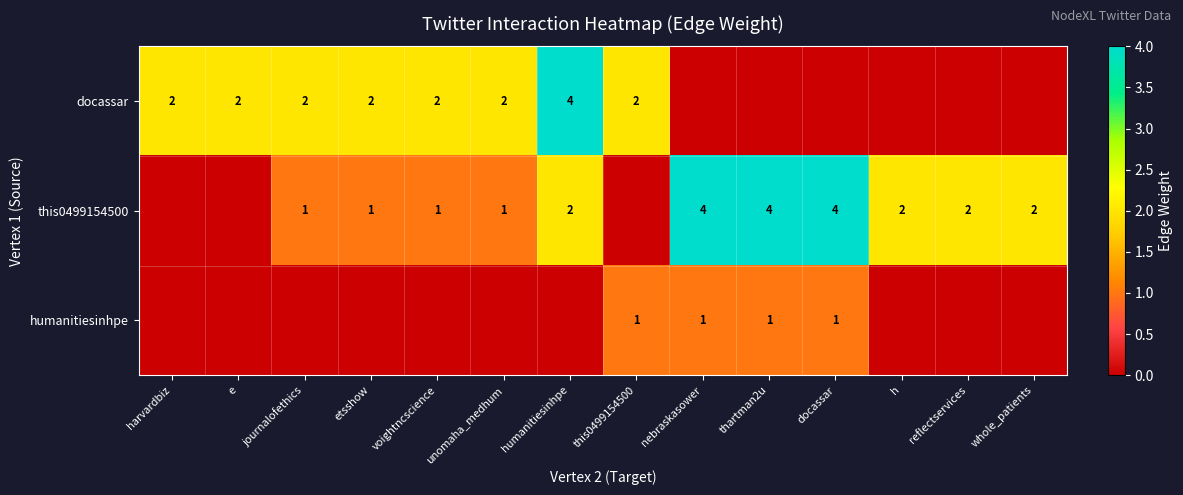

At how many categories does at least one series exceed 1?

14